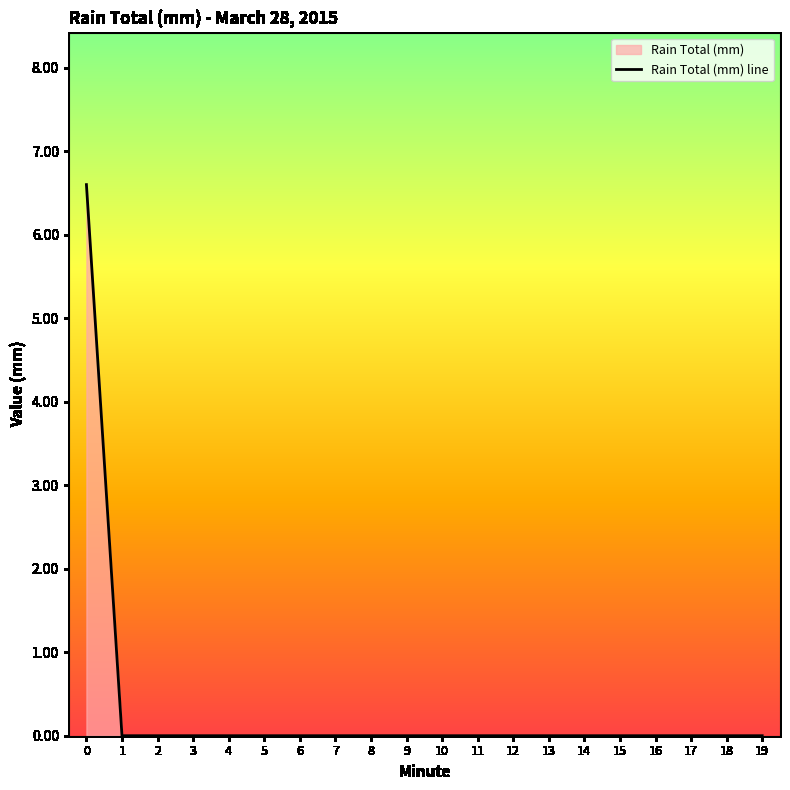

What is the difference between the maximum and second lowest values?

6.6